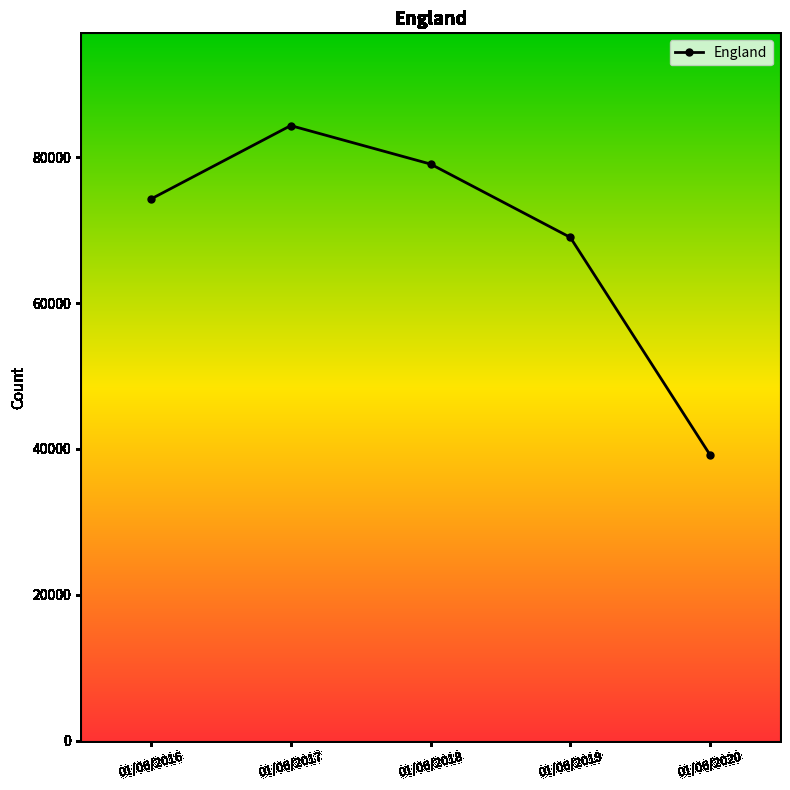

What is the change in value from 01/06/2016 to 01/06/2018?

+4797